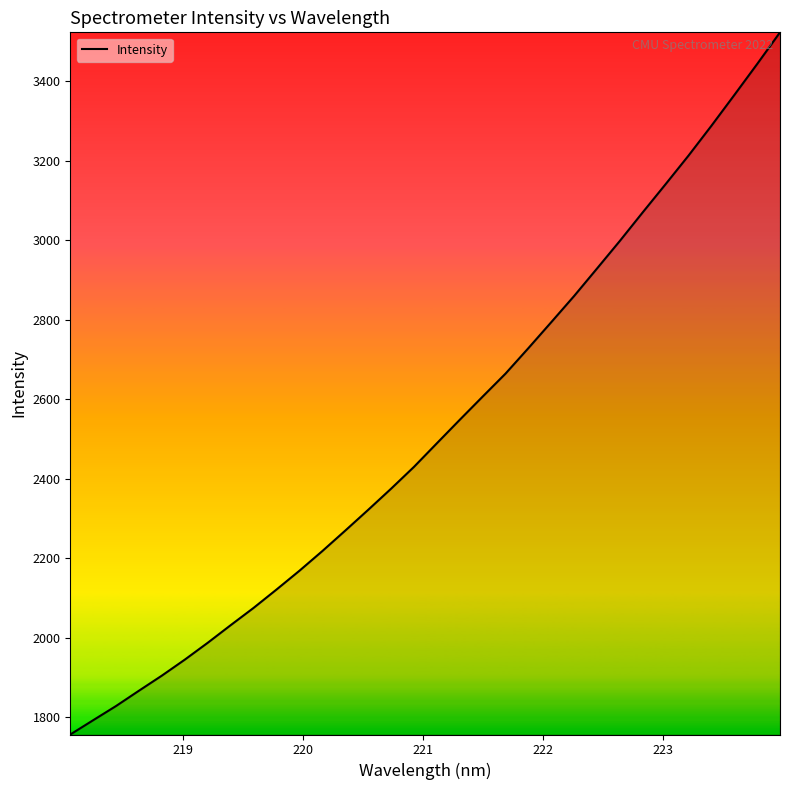

How many series are shown in this chart?

1